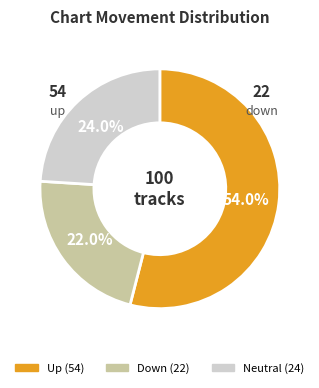

To the nearest percent, what is the average slice percentage?

33%